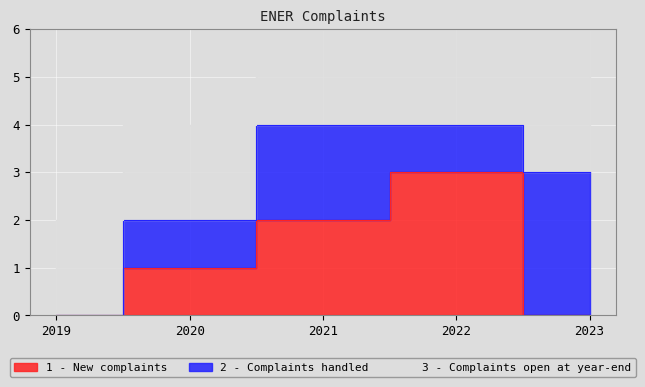

The value of 1 - New complaints at 2021 is 2. True or false?

True